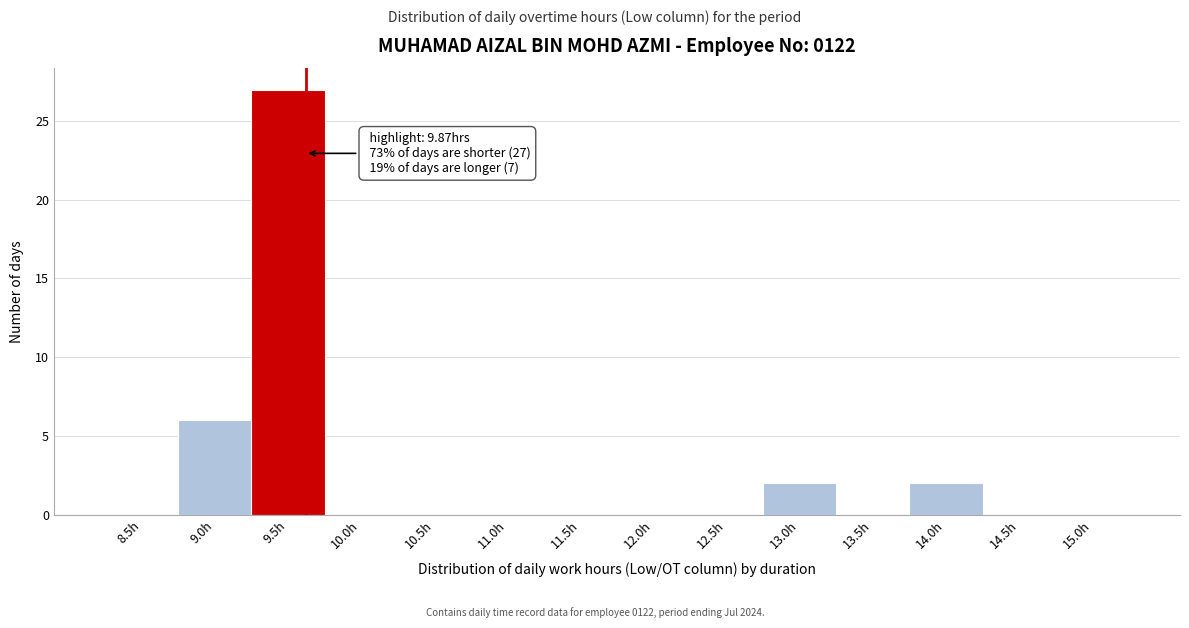

Reading left to right, extract all data points from this chart.

8.5h=0	9.0h=6	9.5h=27	10.0h=0	10.5h=0	11.0h=0	11.5h=0	12.0h=0	12.5h=0	13.0h=2	13.5h=0	14.0h=2	14.5h=0	15.0h=0